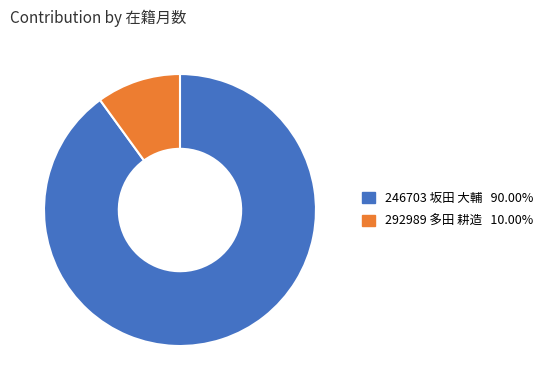

What is the largest slice in the pie chart?

246703 坂田 大輔